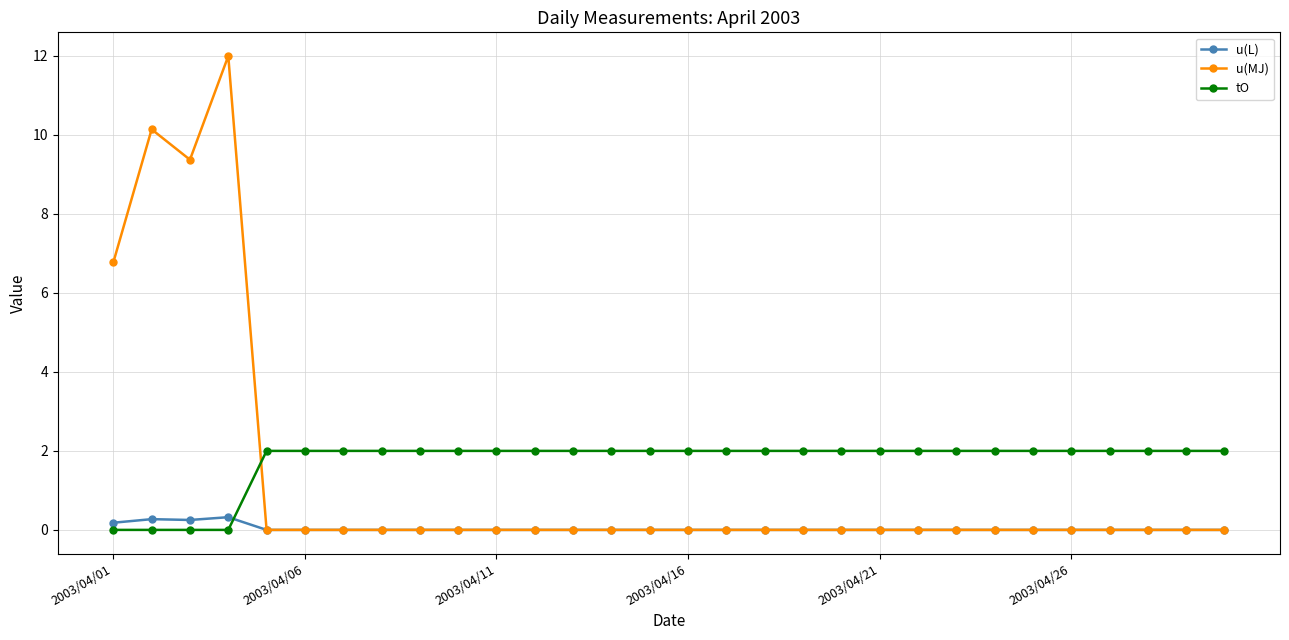

What is the value of the tO point at the 10th from the left?

2.0